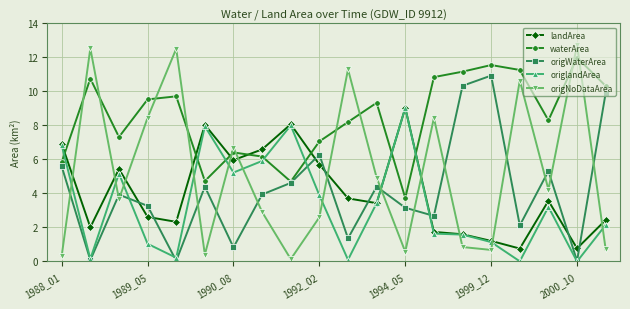

How many times do waterArea and origNoDataArea cross each other?

10